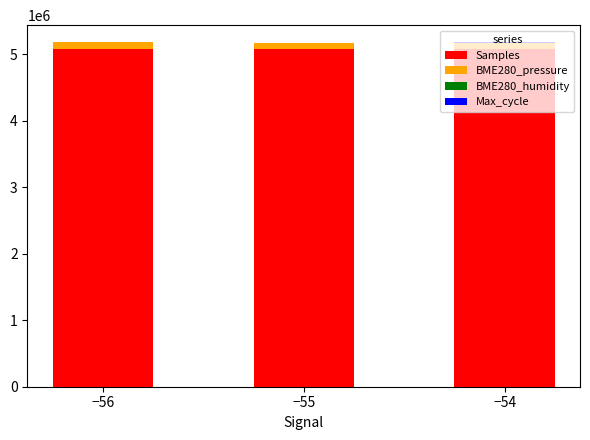

How many distinct data groups are displayed?

4